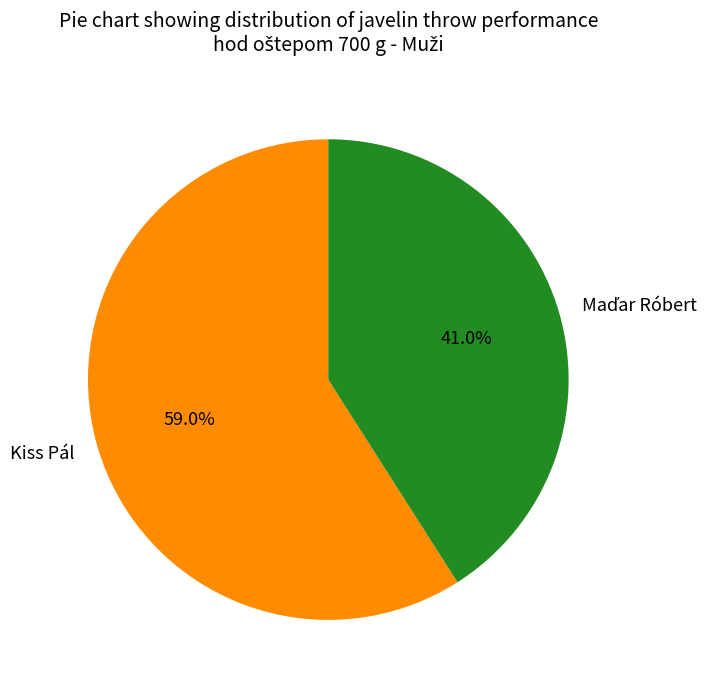

To the nearest percent, what is the average slice percentage?

50%